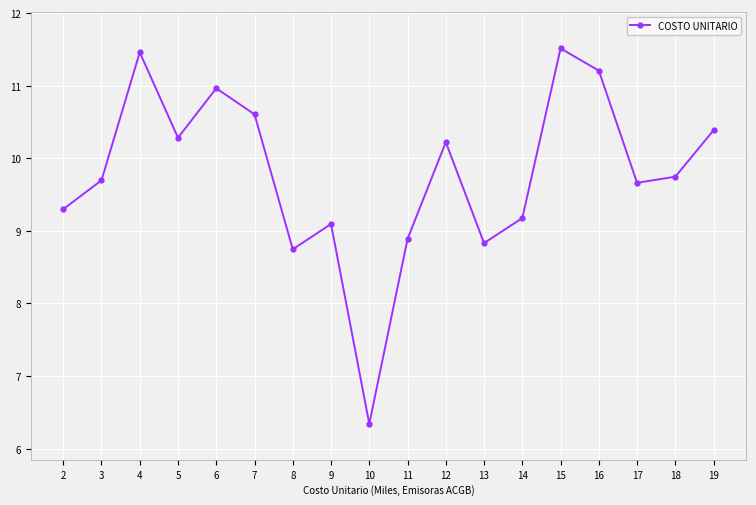

How many interior local peaks (higher than both neighbors) does the data have?

5